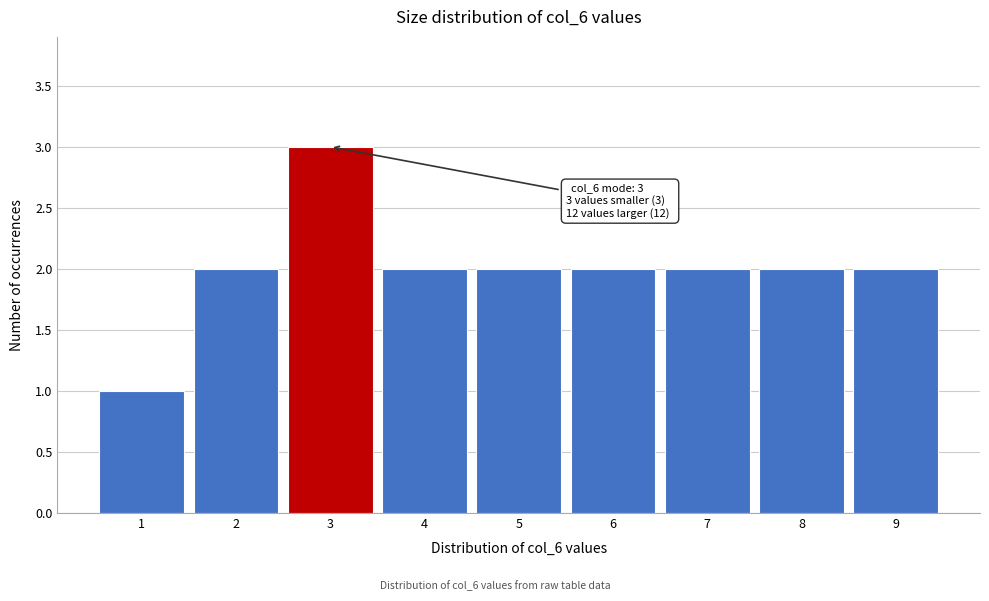

Over which range of the x-axis is the bar tallest?

2.5 to 3.5